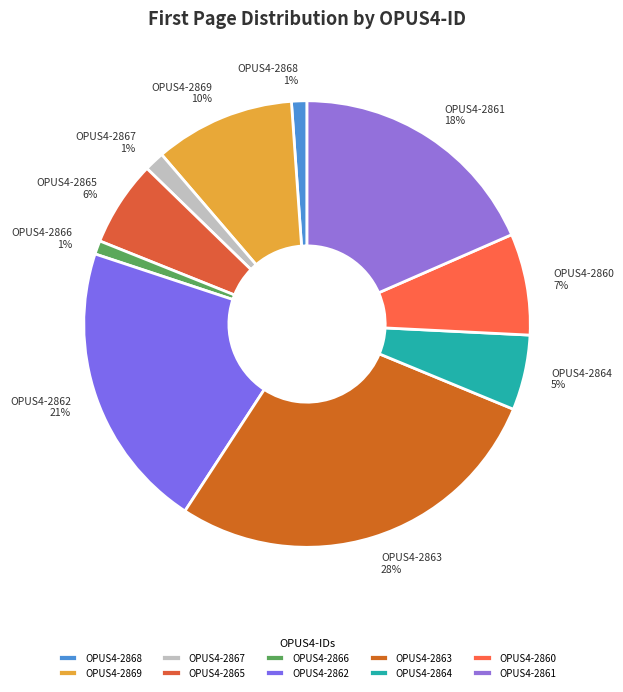

Which category has the biggest portion of the pie?

OPUS4-2863